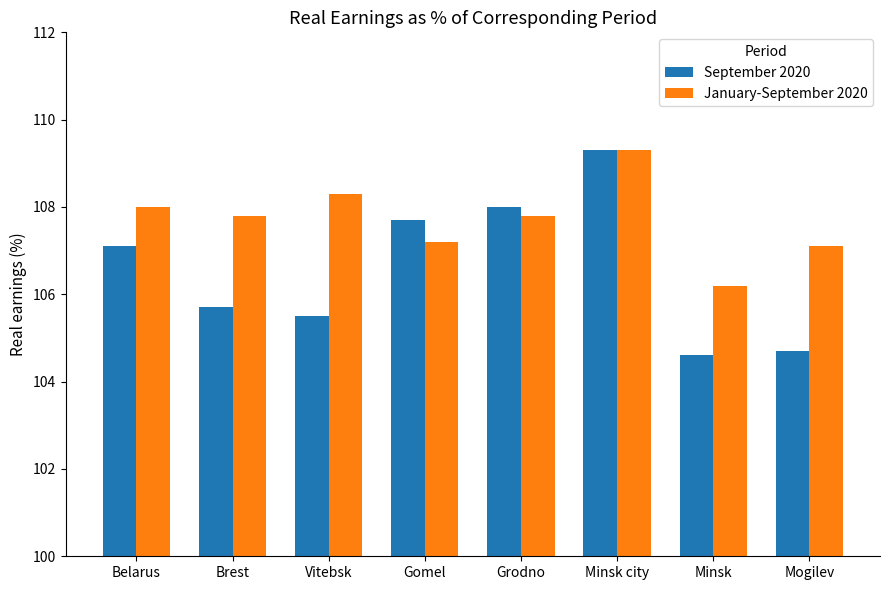

What is the label of the 4th bar from the right?

Grodno